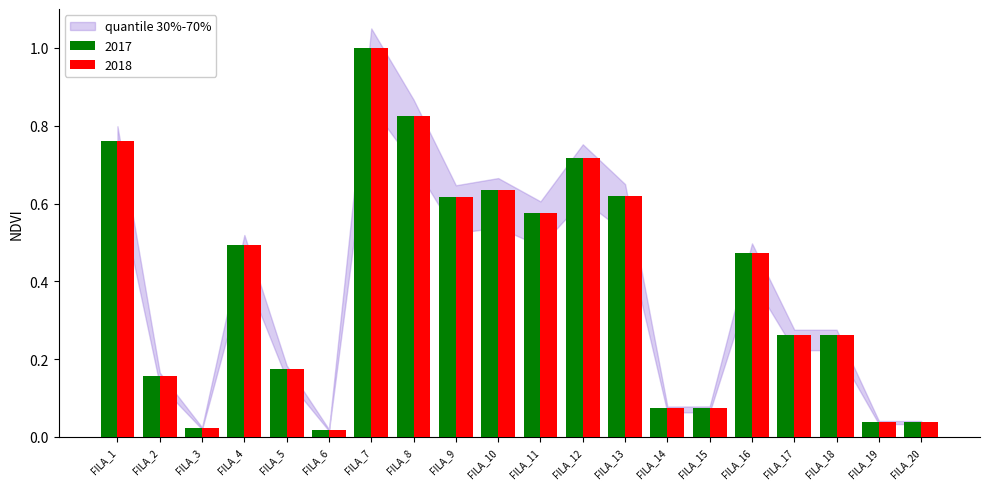

Is the value of 2018 at FILA_4 greater than the value of 2017 at FILA_13?

No